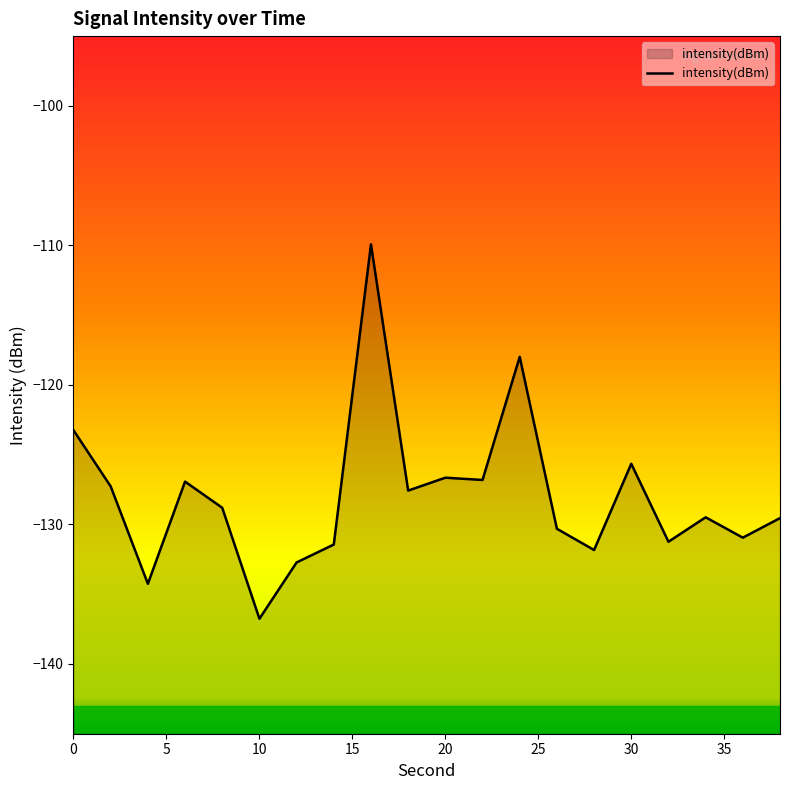

What is the difference between the maximum and minimum values?

26.8